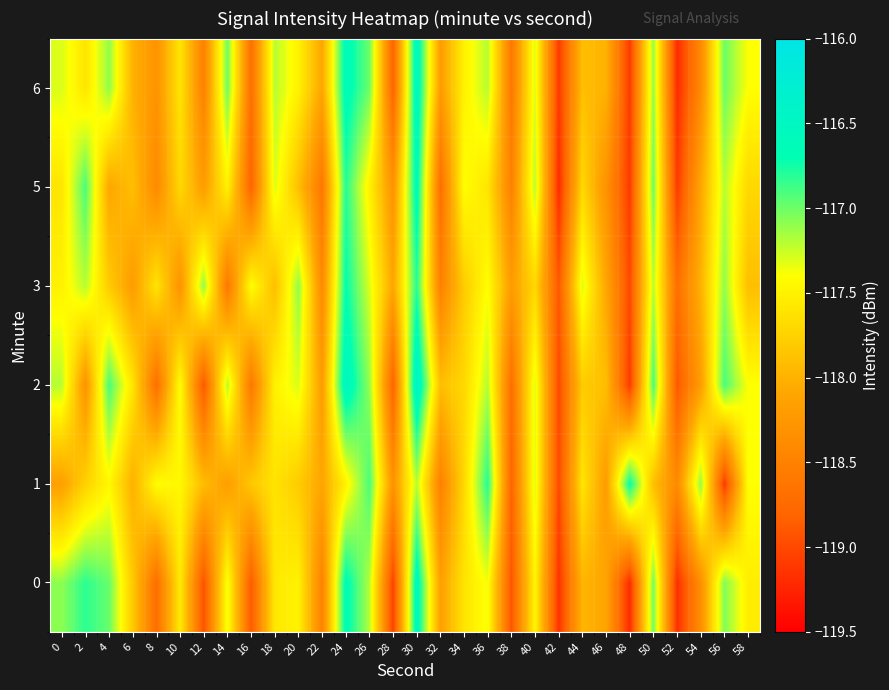

Reading left to right, what are all the values shown in this chart?

0: 0=-117.1	2=-116.8	4=-117.0	6=-117.8	8=-118.7	10=-117.6	12=-118.9	14=-117.4	16=-118.9	18=-117.6	20=-117.5	22=-118.5	24=-116.6	26=-117.2	28=-119.1	30=-116.5	32=-118.2	34=-117.6	36=-117.4	38=-118.9	40=-117.5	42=-119.1	44=-118.0	46=-118.1	48=-119.2	50=-117.0	52=-119.2	54=-118.4	56=-117.1	58=-117.5
1: 0=-118.2	2=-117.8	4=-117.5	6=-118.0	8=-117.4	10=-117.5	12=-117.9	14=-118.2	16=-117.8	18=-117.6	20=-117.8	22=-118.1	24=-117.5	26=-116.9	28=-118.3	30=-117.2	32=-118.5	34=-117.7	36=-116.8	38=-118.8	40=-117.3	42=-119.0	44=-117.6	46=-118.2	48=-116.7	50=-117.9	52=-118.4	54=-117.1	56=-119.1	58=-117.4
2: 0=-117.2	2=-118.3	4=-116.9	6=-117.6	8=-118.7	10=-117.4	12=-118.9	14=-117.2	16=-118.6	18=-117.5	20=-117.3	22=-118.2	24=-116.5	26=-117.1	28=-118.8	30=-116.4	32=-117.9	34=-117.7	36=-117.2	38=-118.7	40=-117.3	42=-119.0	44=-117.8	46=-117.9	48=-119.1	50=-116.9	52=-118.9	54=-118.2	56=-116.9	58=-117.4
3: 0=-117.5	2=-117.2	4=-117.8	6=-118.2	8=-117.6	10=-118.3	12=-117.1	14=-118.6	16=-117.4	18=-117.9	20=-117.1	22=-118.4	24=-116.7	26=-117.3	28=-118.1	30=-116.8	32=-118.5	34=-117.8	36=-117.4	38=-118.2	40=-117.7	42=-118.9	44=-117.3	46=-118.1	48=-119.0	50=-117.2	52=-118.7	54=-118.0	56=-117.1	58=-117.9
5: 0=-117.6	2=-116.9	4=-118.1	6=-117.9	8=-118.4	10=-117.7	12=-118.2	14=-117.5	16=-118.8	18=-117.3	20=-117.9	22=-118.6	24=-116.8	26=-117.5	28=-118.3	30=-116.6	32=-118.7	34=-117.4	36=-117.6	38=-118.5	40=-117.2	42=-119.2	44=-117.7	46=-118.3	48=-119.1	50=-117.0	52=-119.1	54=-118.1	56=-117.2	58=-117.7
6: 0=-117.3	2=-117.6	4=-117.1	6=-118.0	8=-118.3	10=-117.6	12=-118.5	14=-117.0	16=-118.7	18=-117.2	20=-117.5	22=-118.1	24=-116.6	26=-117.0	28=-118.8	30=-116.5	32=-118.2	34=-117.5	36=-117.2	38=-118.6	40=-117.3	42=-119.1	44=-117.9	46=-118.0	48=-119.1	50=-117.1	52=-119.2	54=-118.4	56=-117.0	58=-117.4